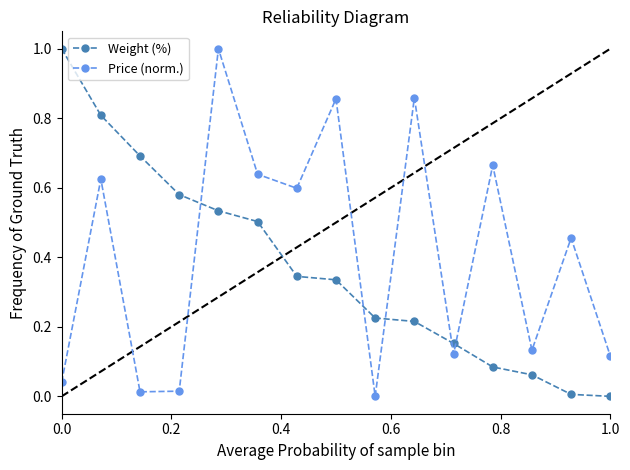

True or false: Weight (%) and Price (norm.) cross at least once.

True